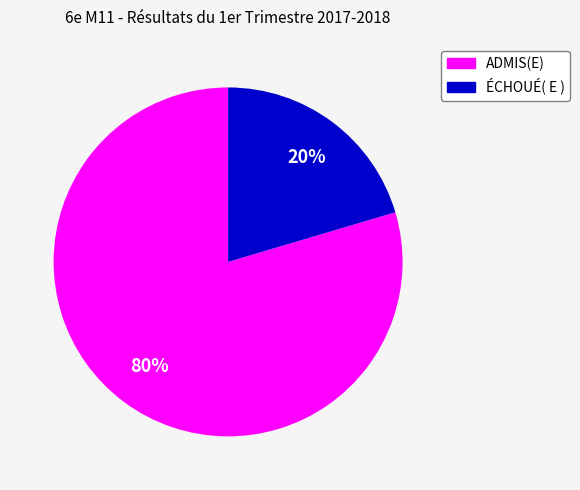

Which category has the biggest portion of the pie?

ADMIS(E)